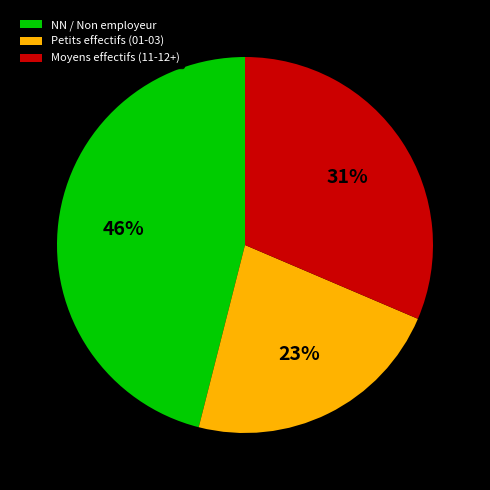

Rank the categories by value from lowest to highest.

Petits effectifs (01-03), Moyens effectifs (11-12+), NN / Non employeur